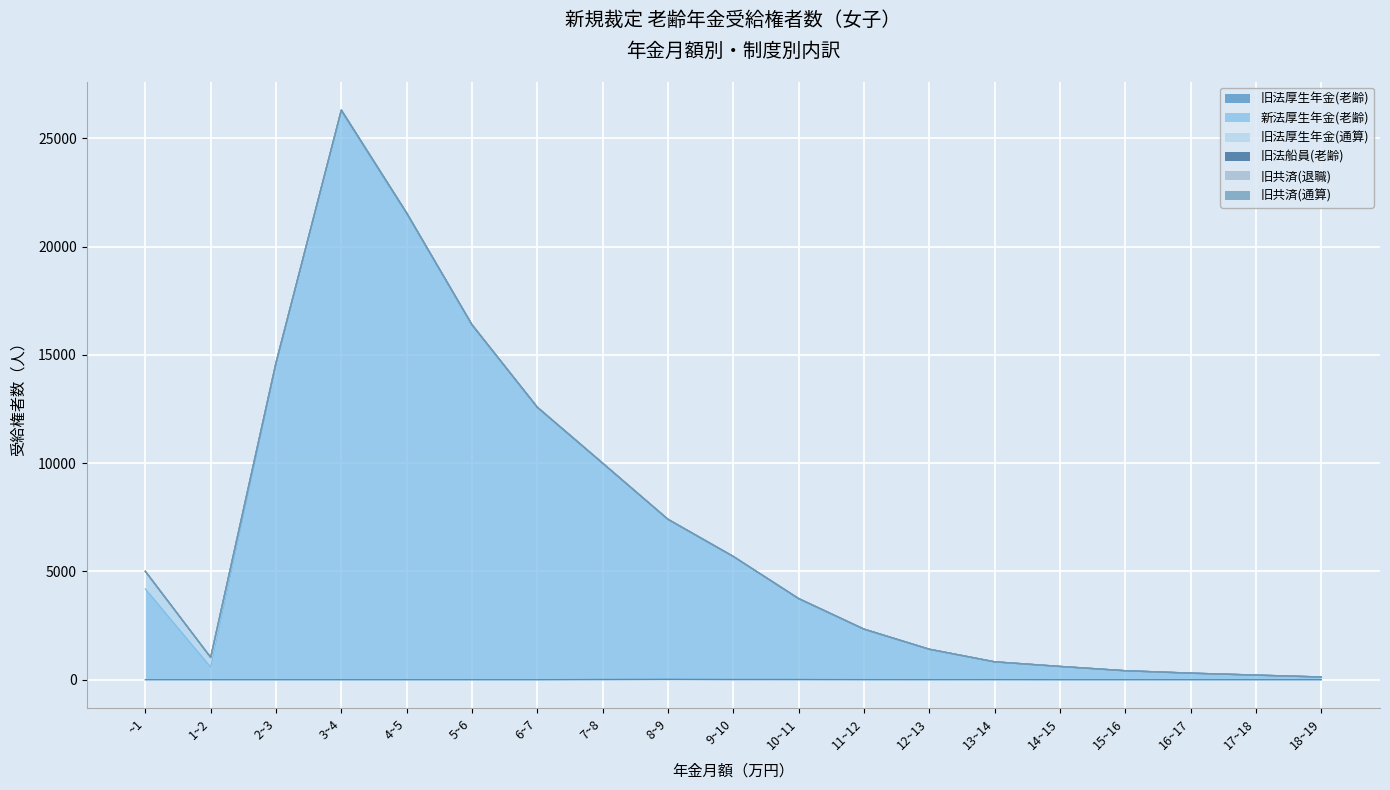

How many lines are shown in the chart?

6